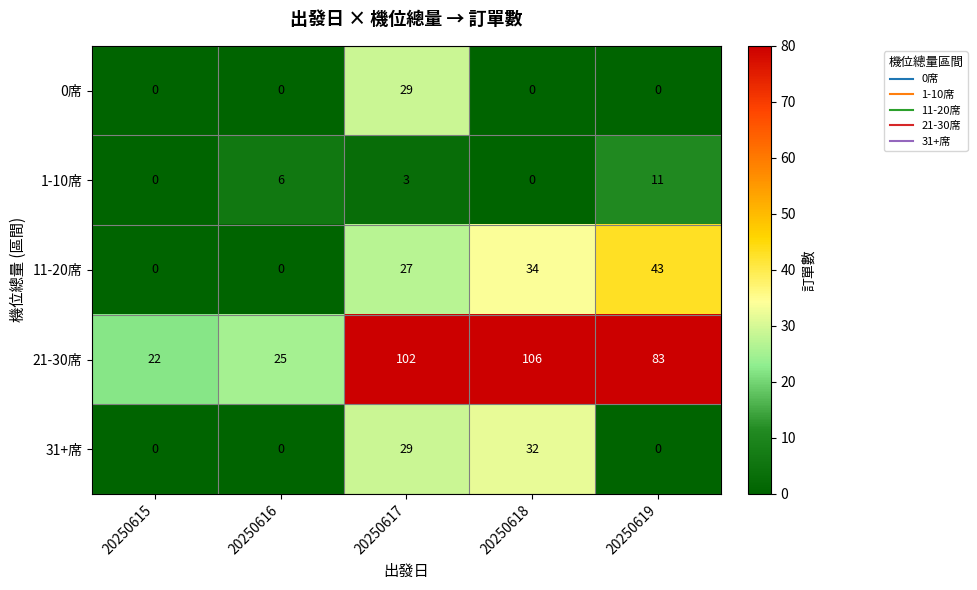

What is the average value of the 0席 series?

6